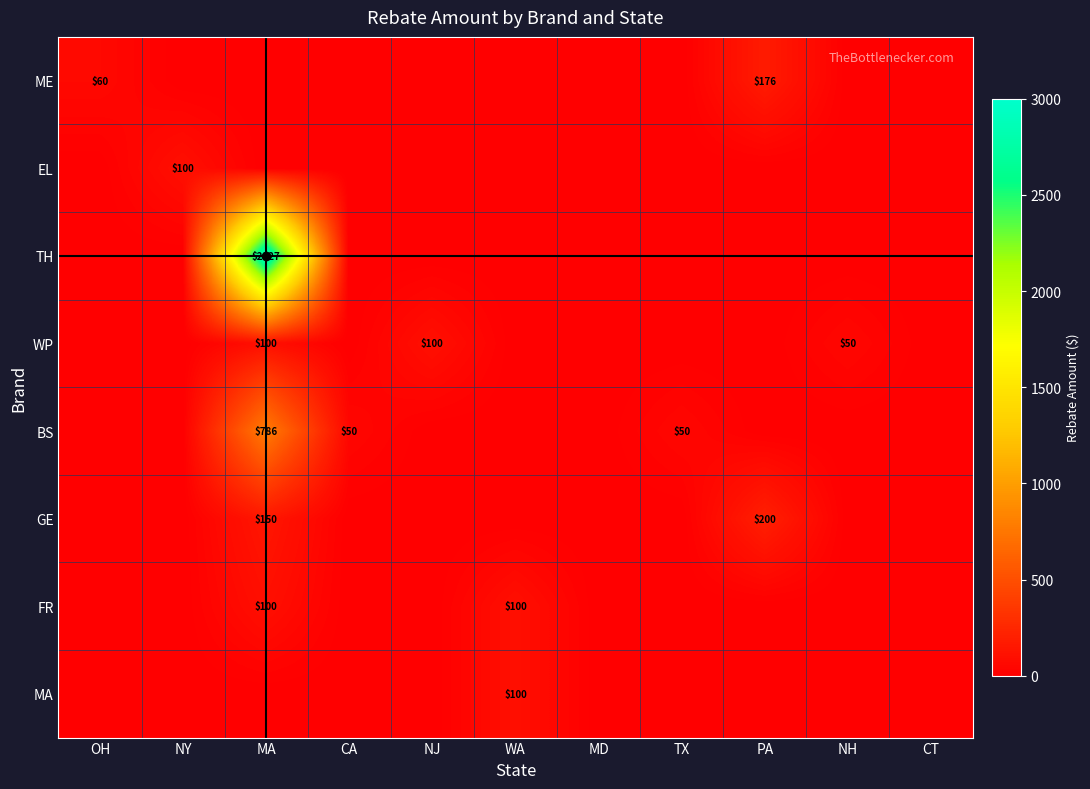

True or false: GE has a value of 77 at PA.

False